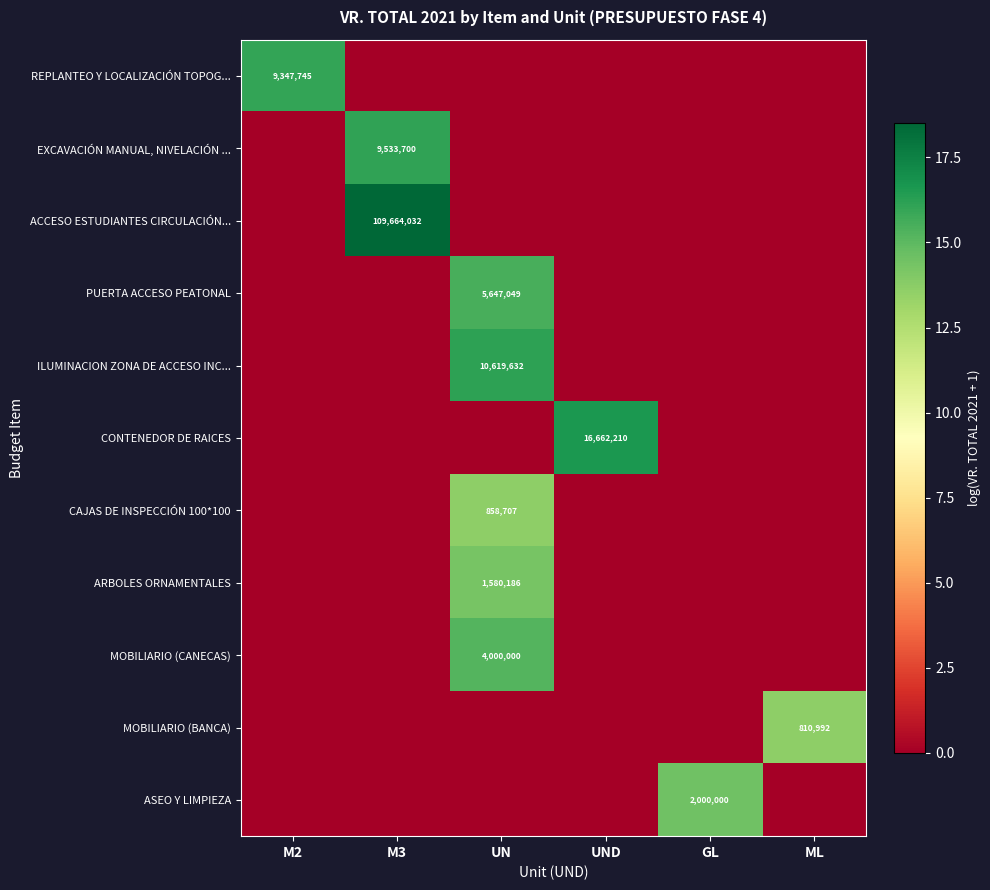

What is the spread (max minus min) of values at M2?

16.1